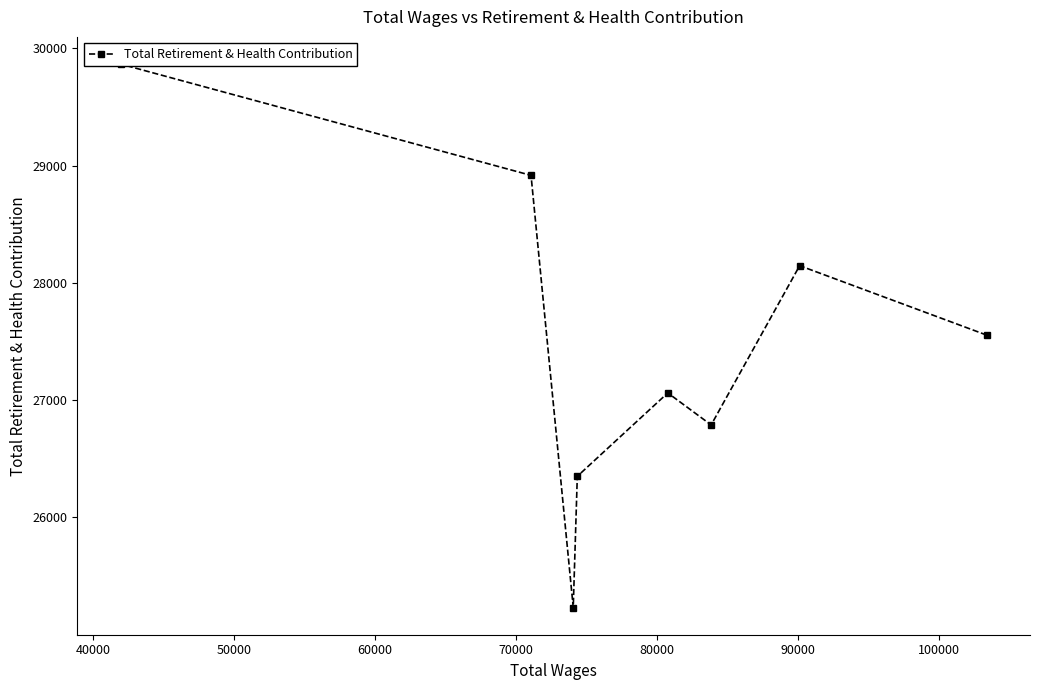

Between 50000 and 40000, which is larger?

40000